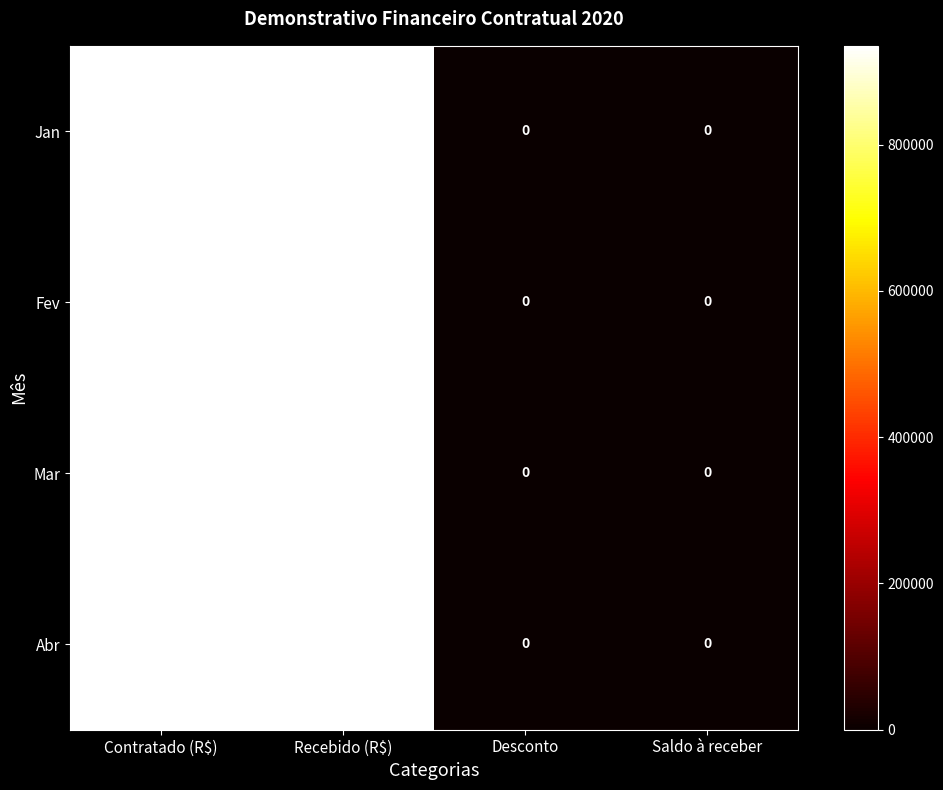

Reading right to left, list all the values displayed in this chart.

Jan: 0	0	935084	935084
Fev: 0	0	935084	935084
Mar: 0	0	935084	935084
Abr: 0	0	935084	935084